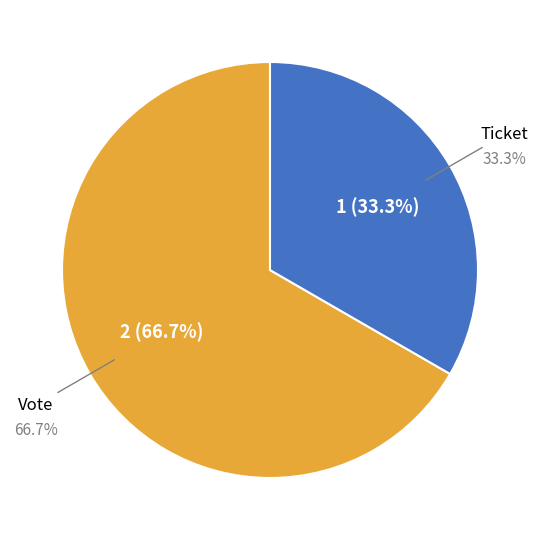

How many segments does this pie chart have?

2